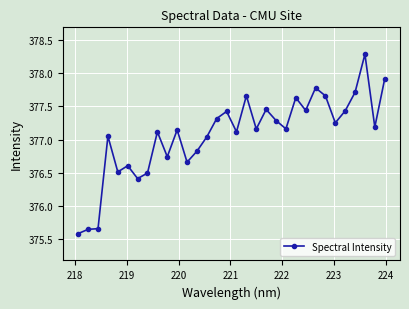

What is the difference between the maximum and second lowest values?

2.6